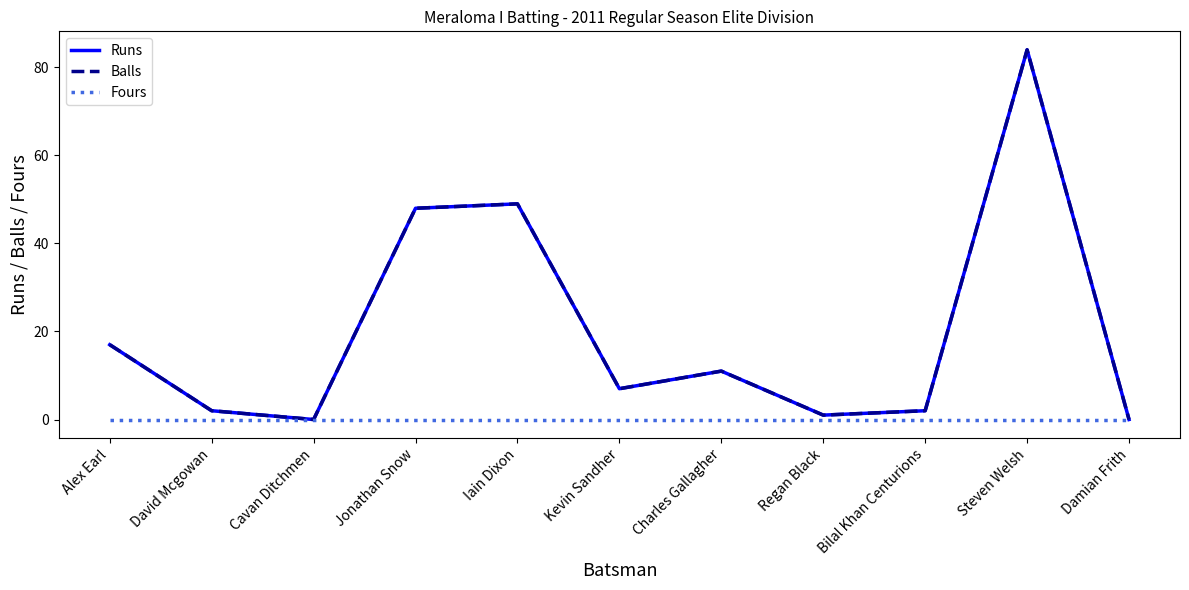

Does the chart have visible grid lines?

No